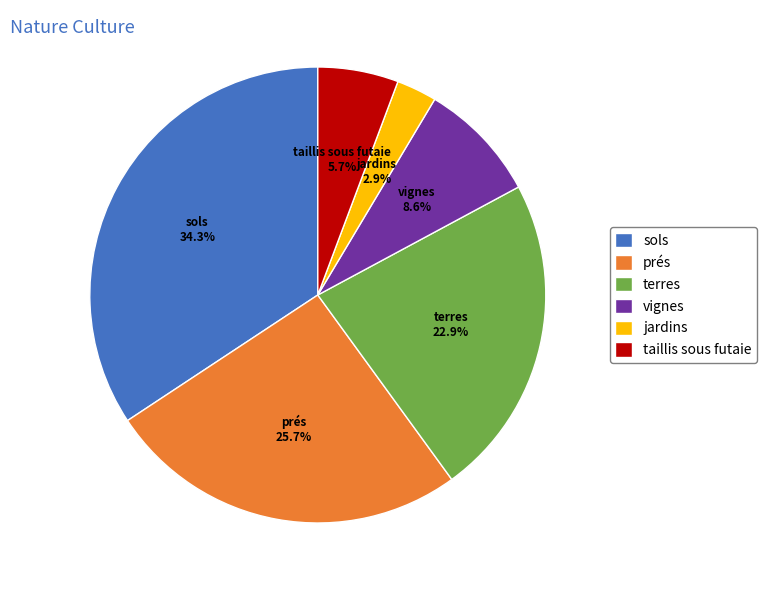

Which has a higher value, terres or taillis sous futaie?

terres